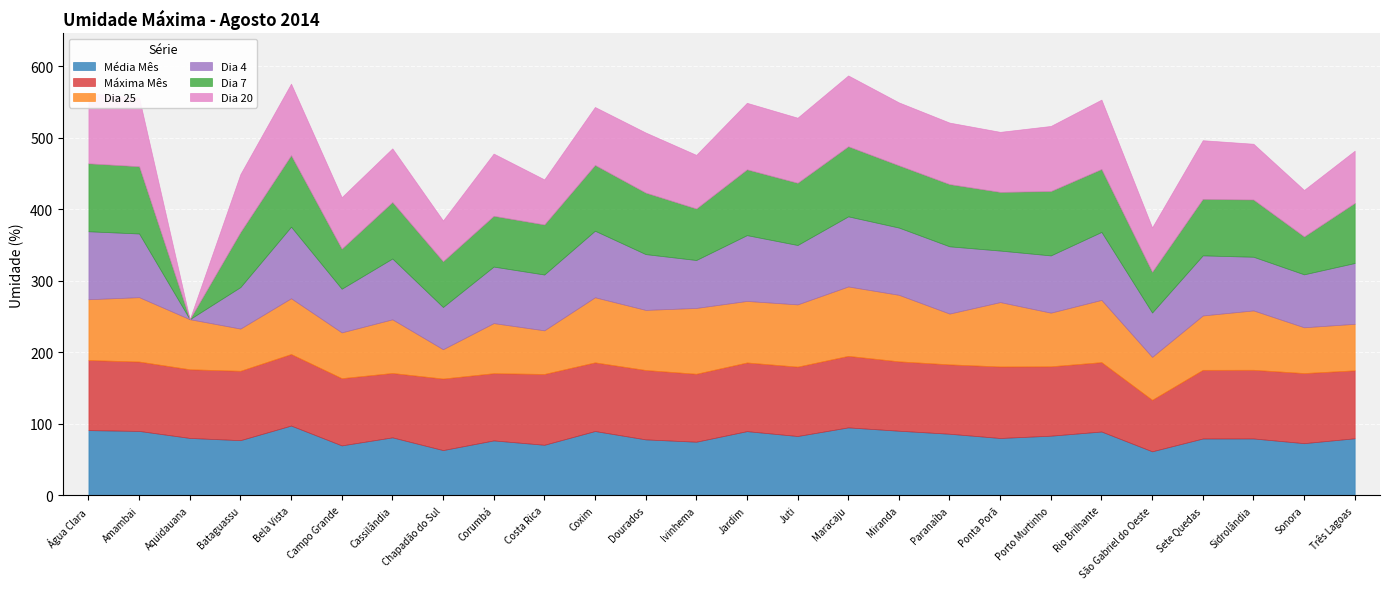

The value of Dia 4 at Água Clara is 95.0. True or false?

True